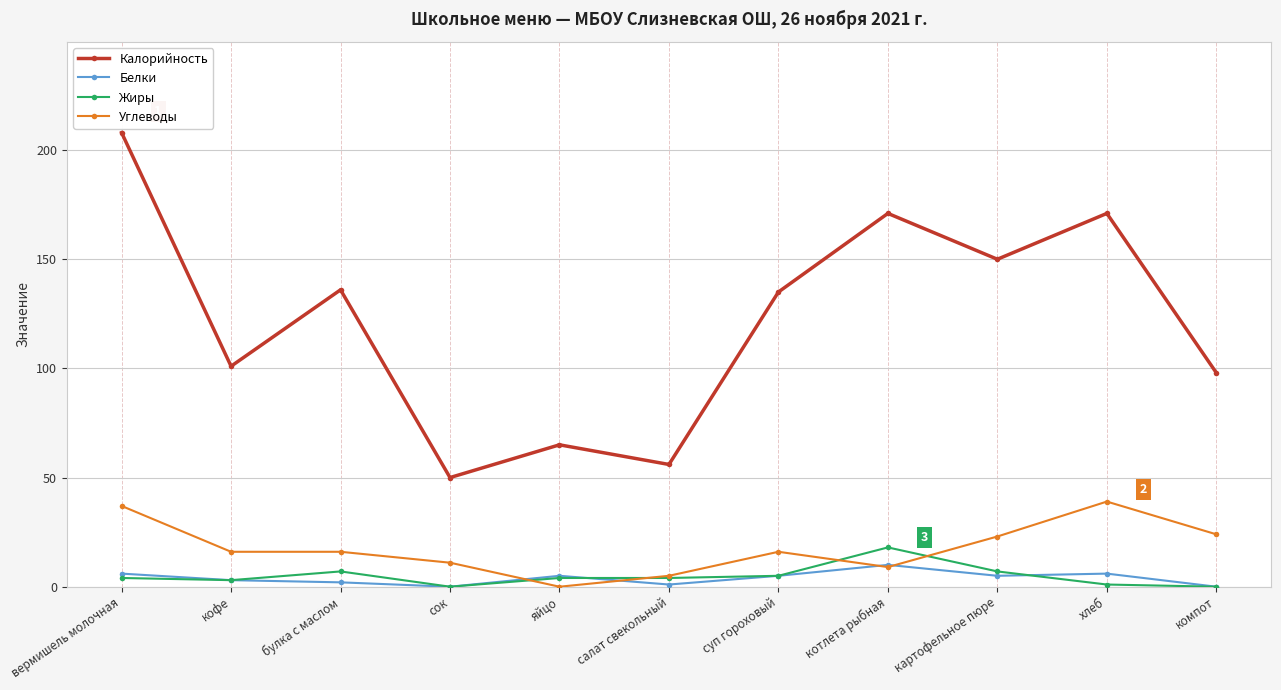

Between which two adjacent categories do Жиры and Углеводы first intersect?

сок and яйцо